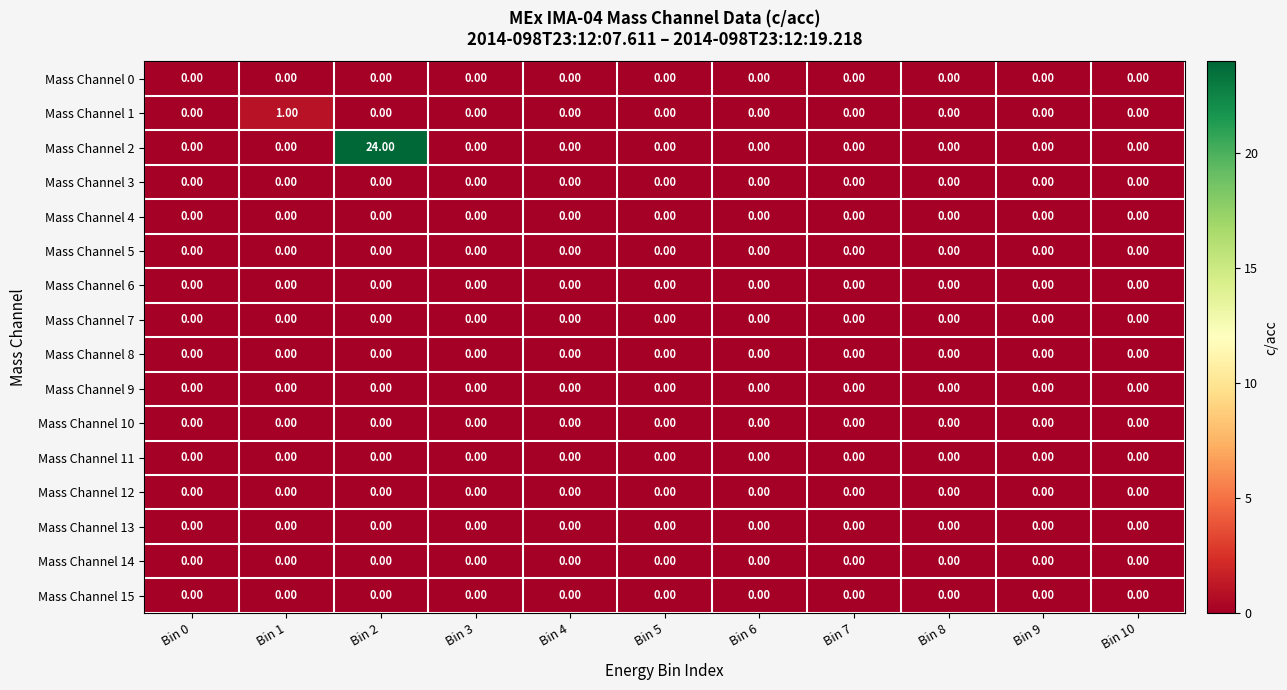

What is the difference between the highest and lowest values at Bin 2?

24